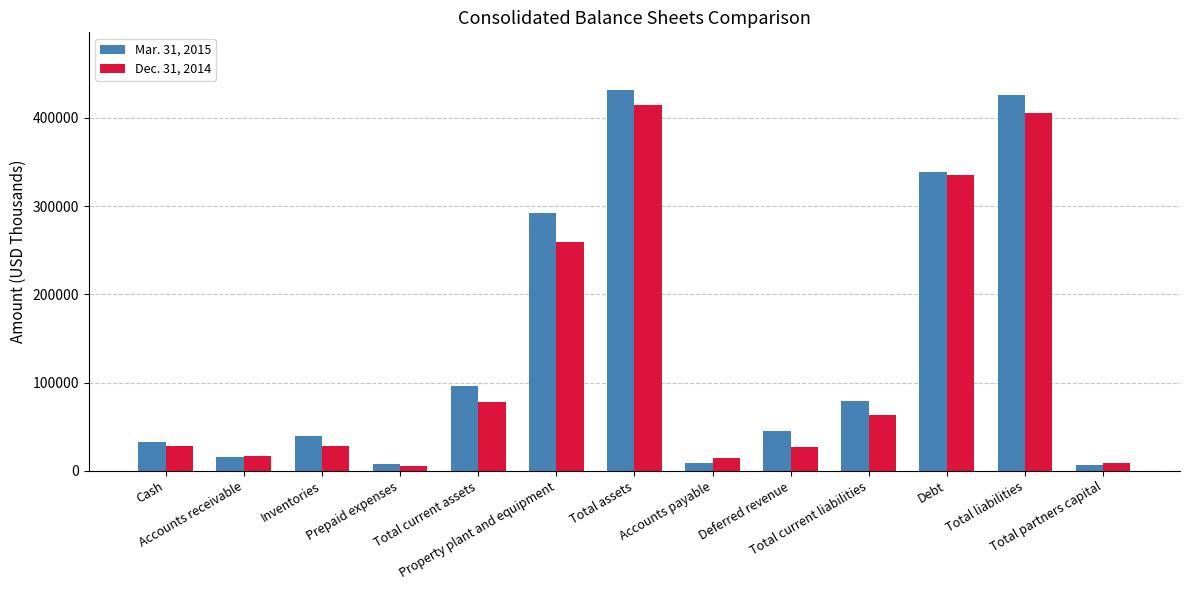

What is the total value across all series at Total partners capital?

15327